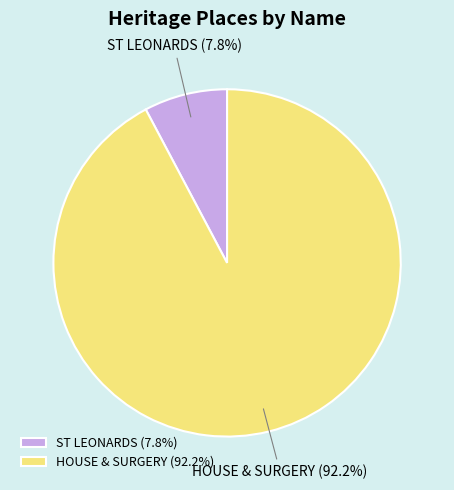

Rank the categories by value from highest to lowest.

HOUSE & SURGERY, ST LEONARDS